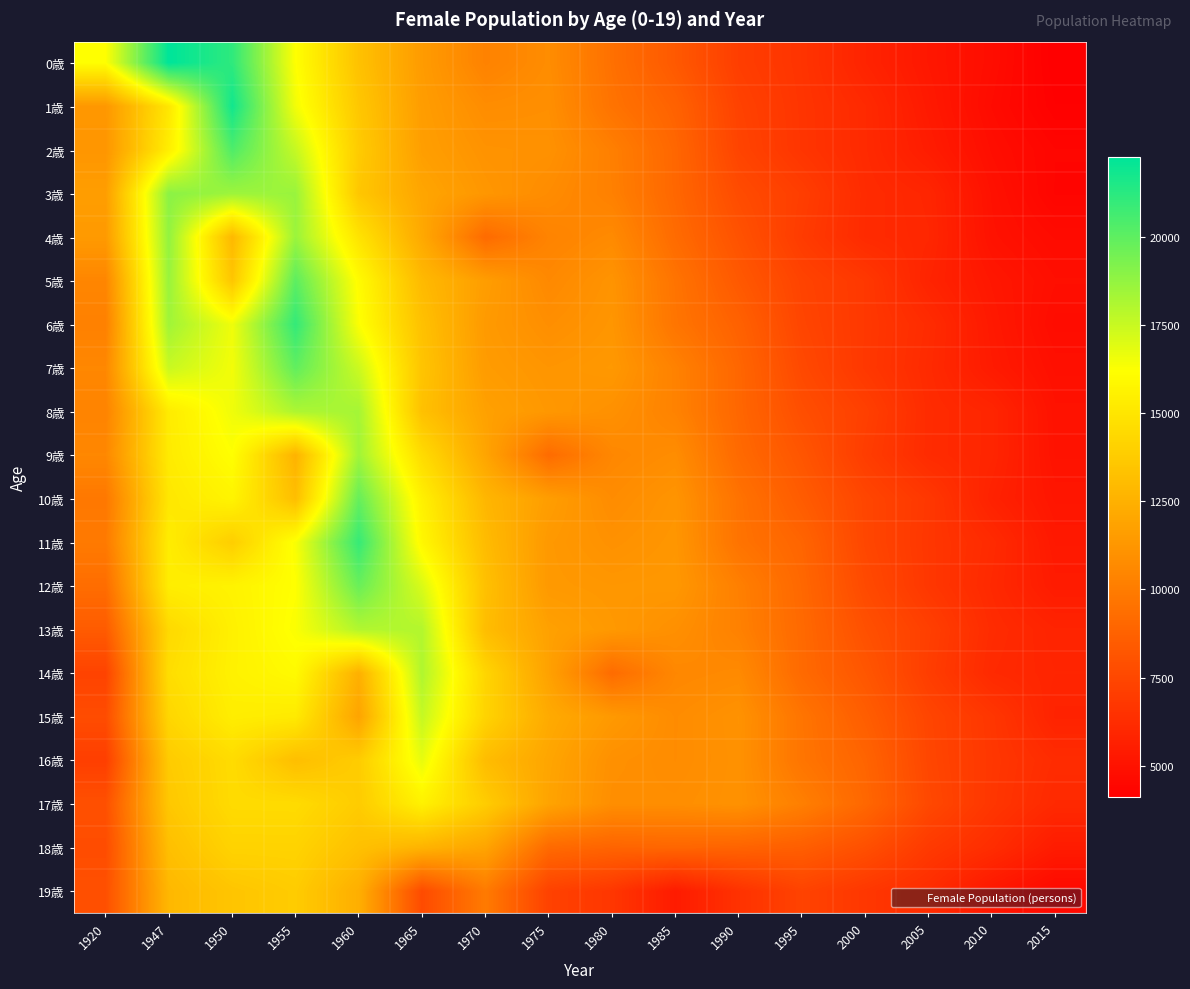

What is the total value across all series at 2000?

144807